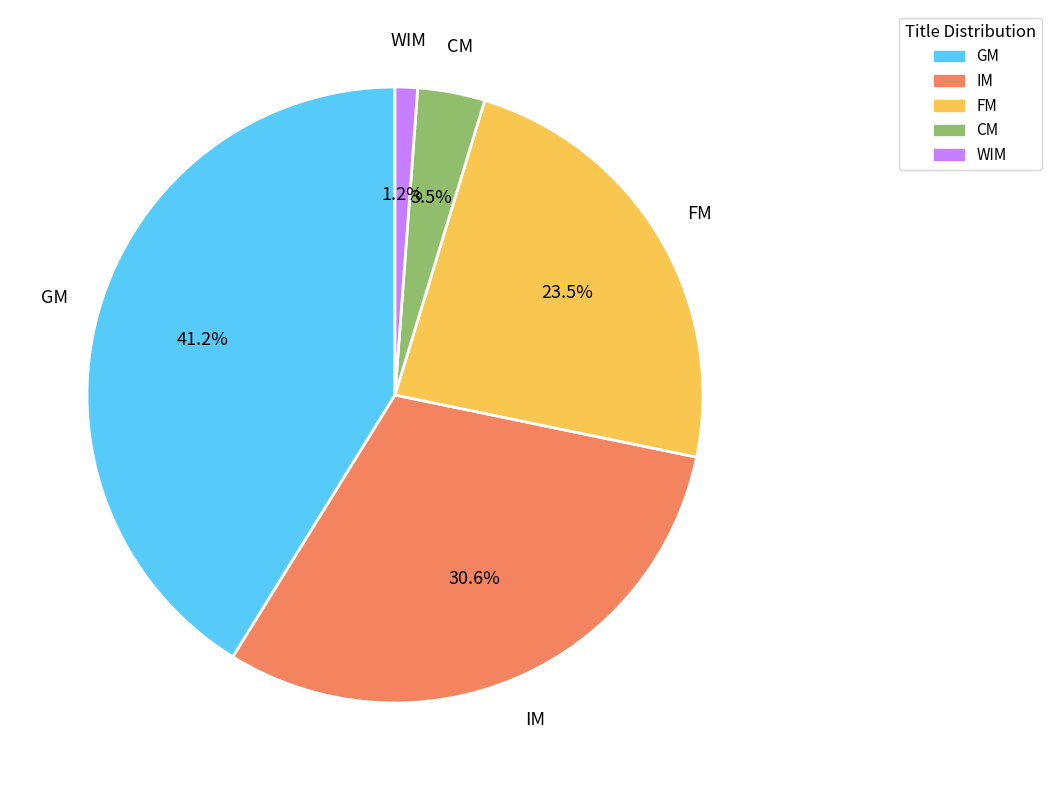

Rank the categories by value from lowest to highest.

WIM, CM, FM, IM, GM